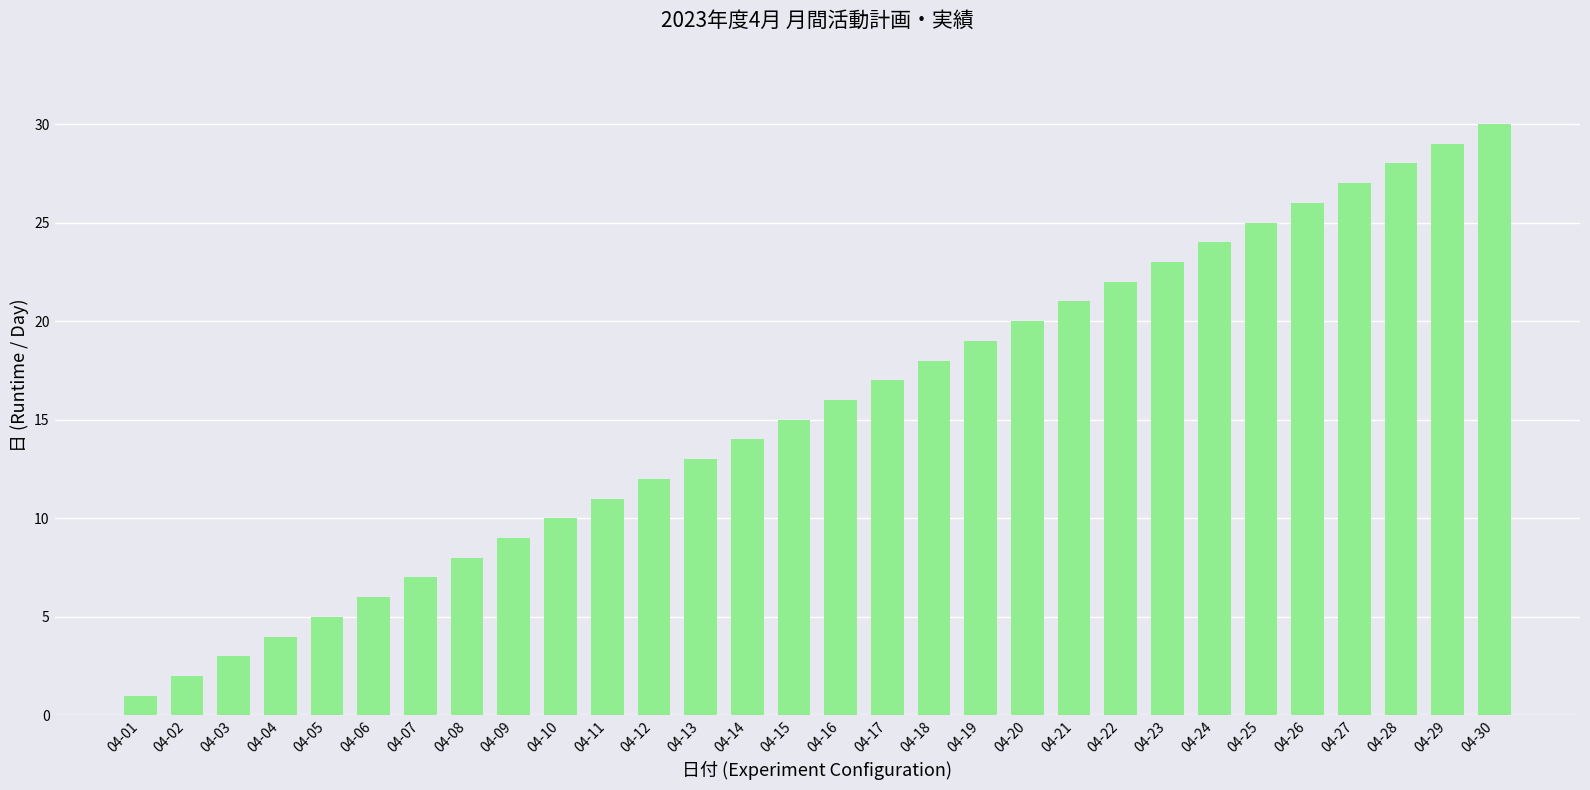

What is the maximum value shown in the chart?

30